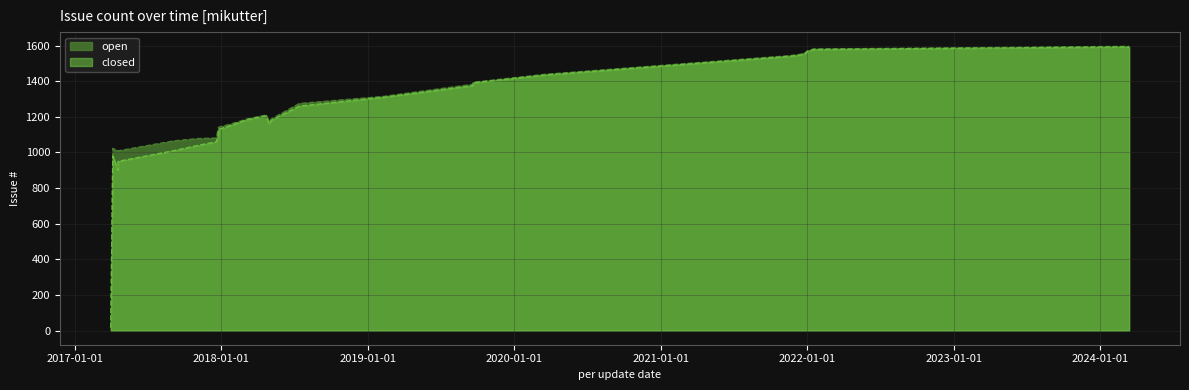

Which has a higher value, 2019-09-21 or 2021-12-31?

2021-12-31